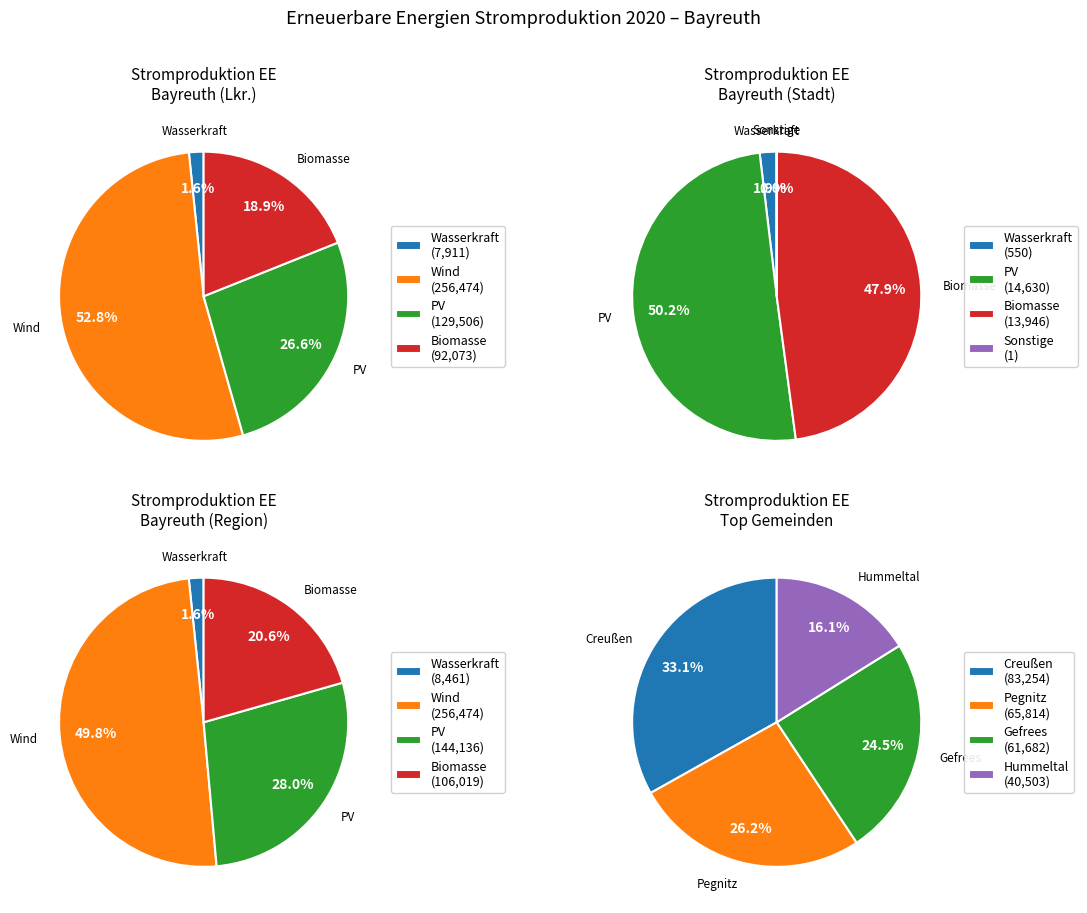

What percentage is NOT represented by Bayreuth (Stadt)?

96.7%